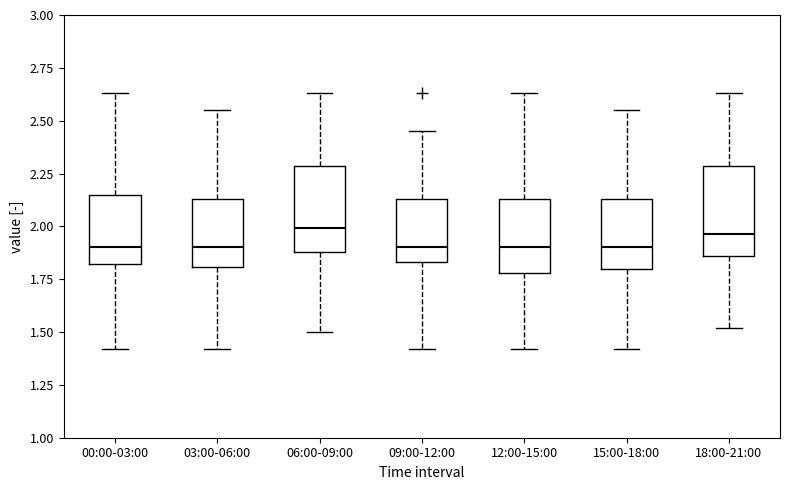

Where does the median line of the box for 18:00-21:00 sit on the y-axis? The values are not printed on the chart, so give them approximately, as read against the axis.

1.95